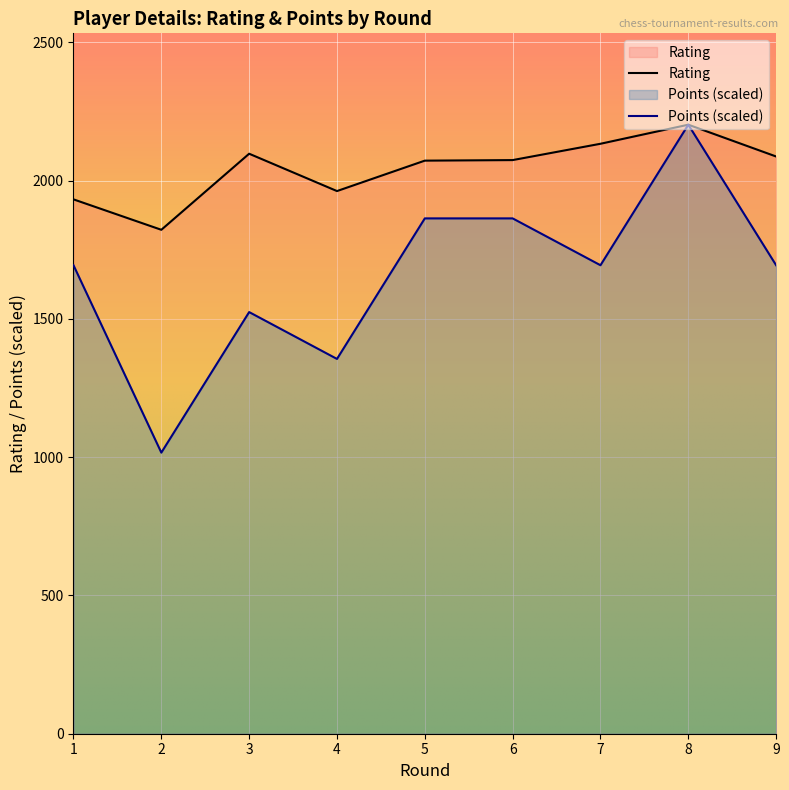

Reading right to left, extract all data points from this chart.

Rating: 2087.0	2202.0	2133.0	2074.0	2072.0	1962.0	2097.0	1822.0	1932.0
Points: 1693.8	2202.0	1693.8	1863.2	1863.2	1355.1	1524.5	1016.3	1693.8